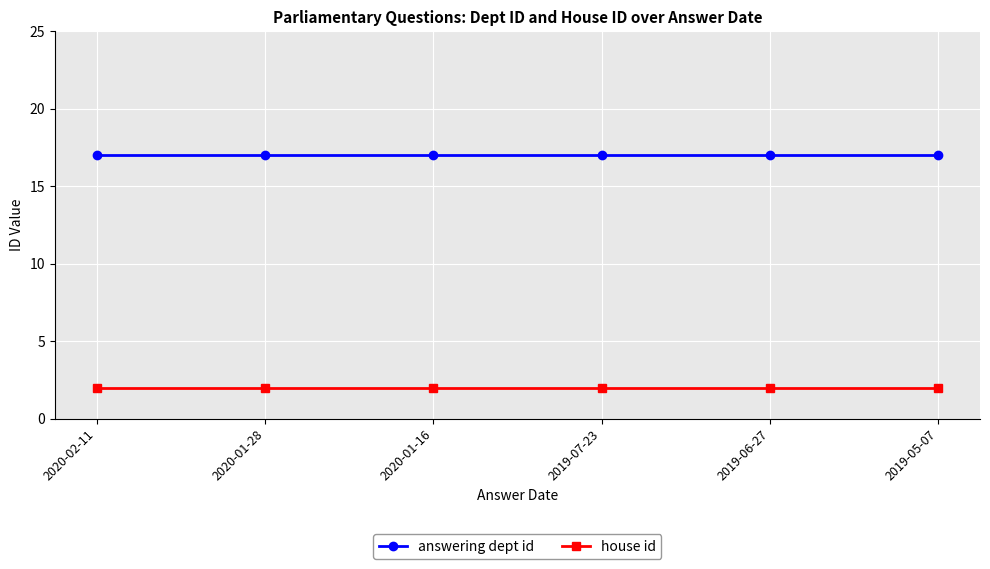

The answering dept id series shows 11 at 2019-07-23. True or false?

False